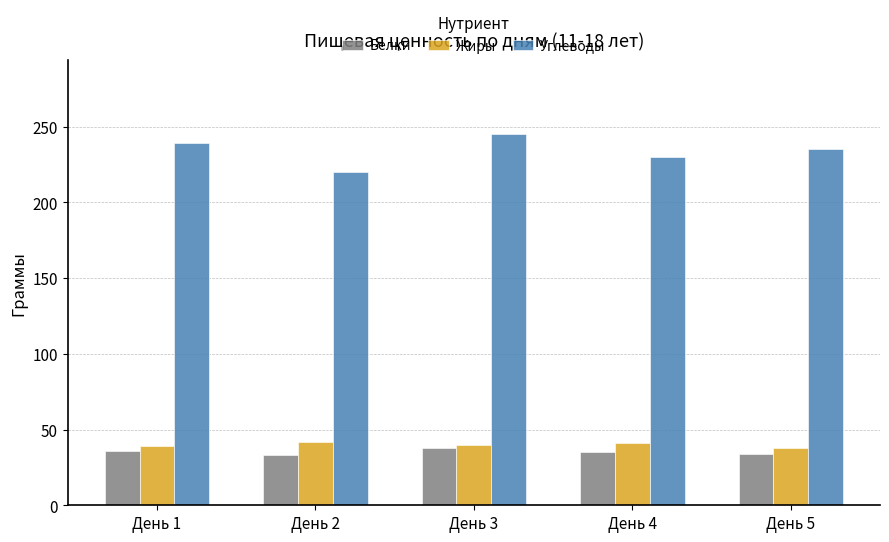

What is the difference between the Углеводы values at День 2 and День 1?

19